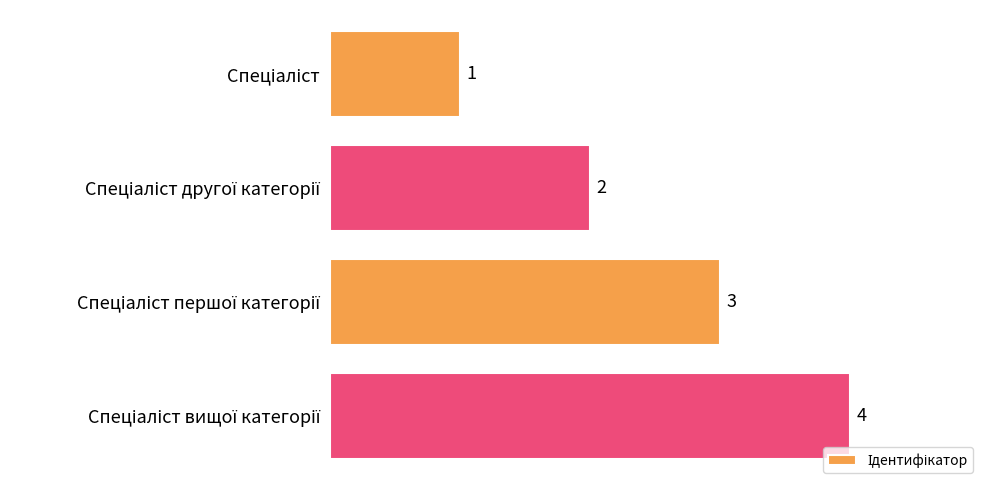

Count the values in the range 2 to 4.

3